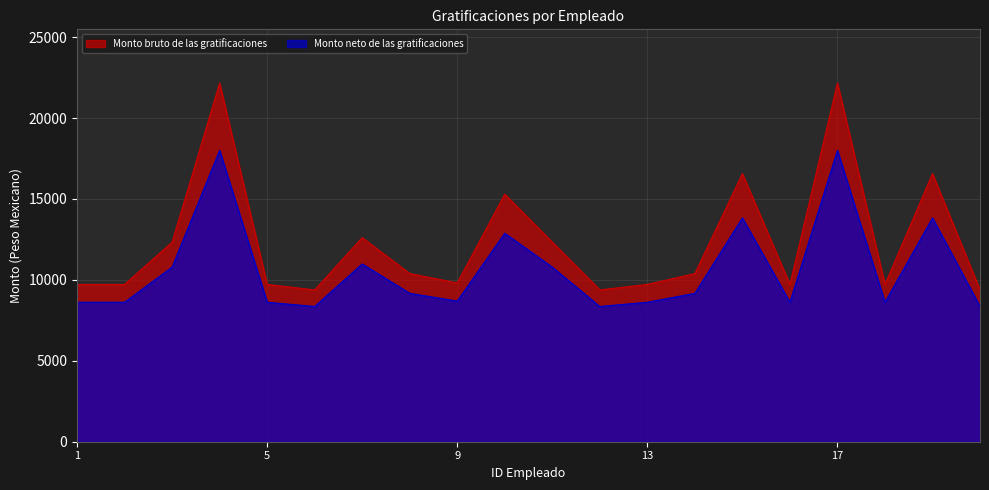

Rank the categories by Monto neto de las gratificaciones value from highest to lowest.

4, 17, 15, 19, 10, 7, 3, 11, 8, 14, 9, 1, 2, 5, 13, 16, 18, 6, 12, 20